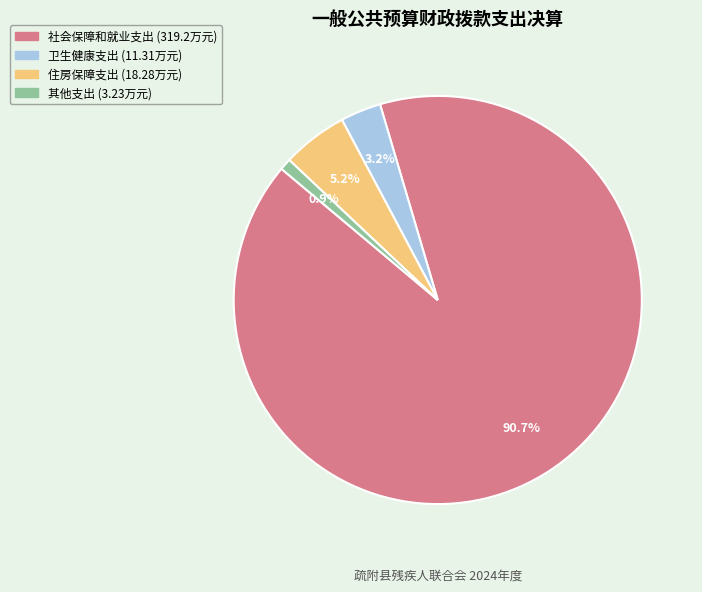

To the nearest percent, what is the combined percentage of 卫生健康支出 and 社会保障和就业支出?

94%